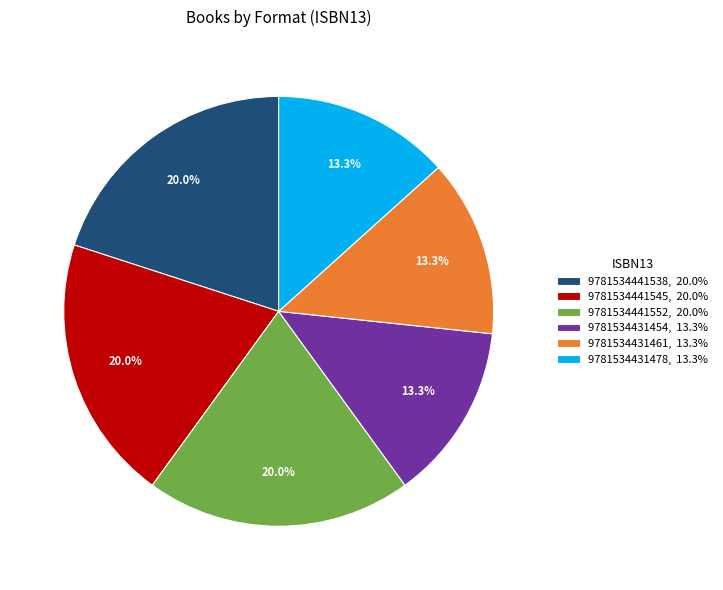

How many segments does this pie chart have?

6